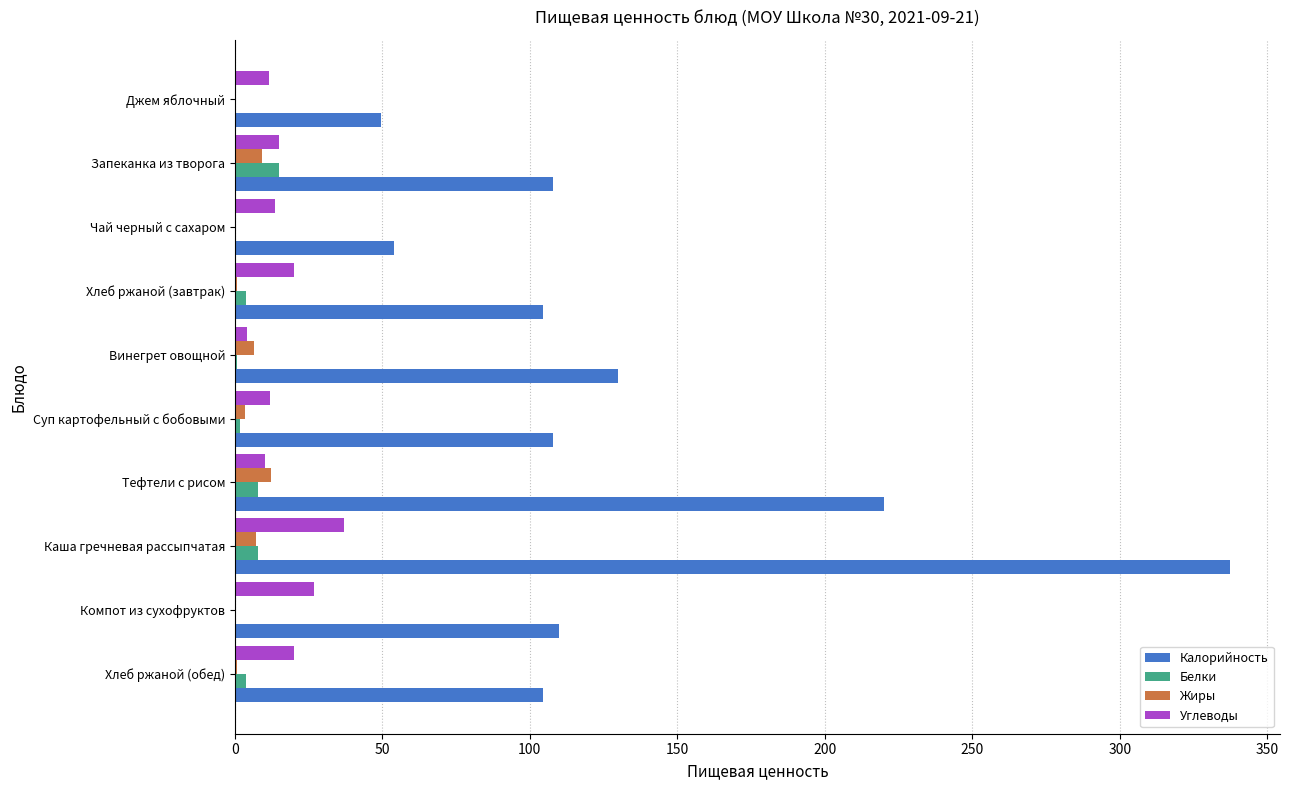

Which series changed the most between Чай черный с сахаром and Хлеб ржаной (завтрак)?

Калорийность